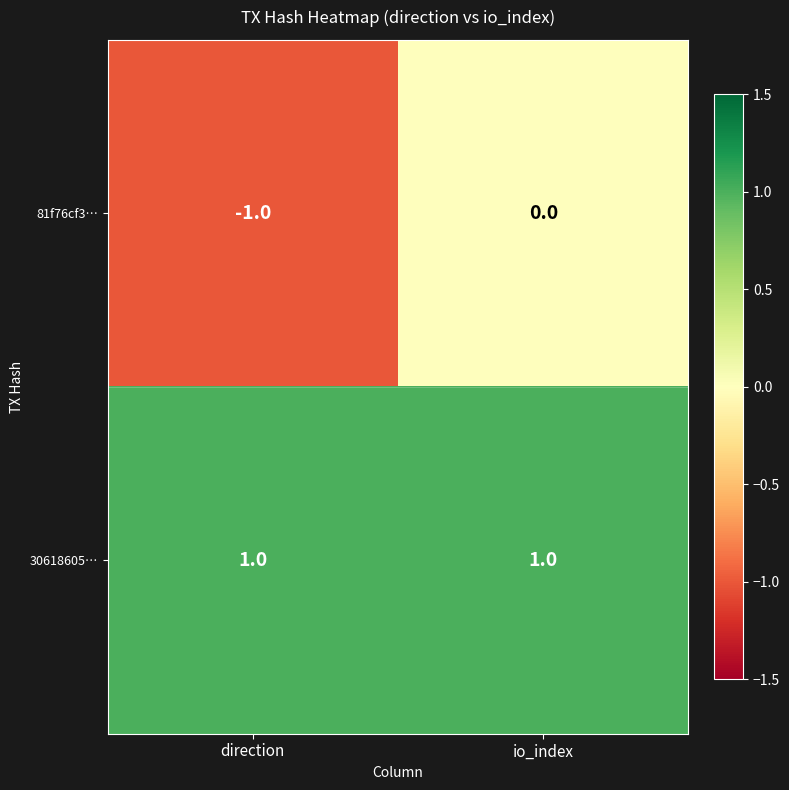

At which label is 81f76cf3… closest to 0?

io_index